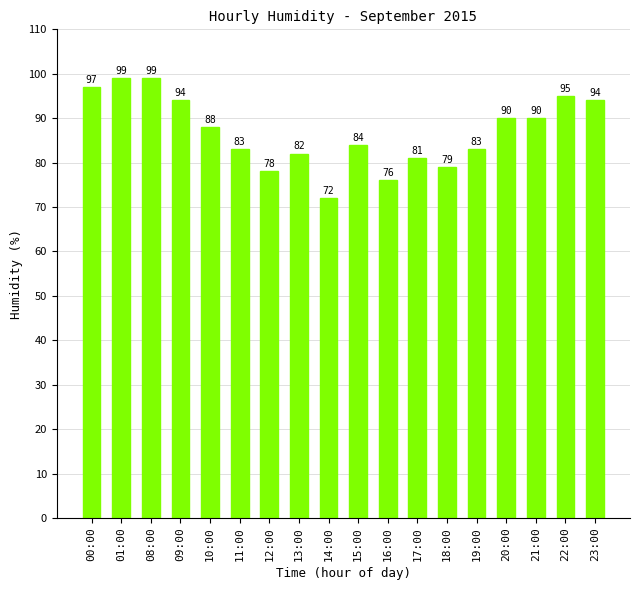

How many categories are shown in the chart?

18